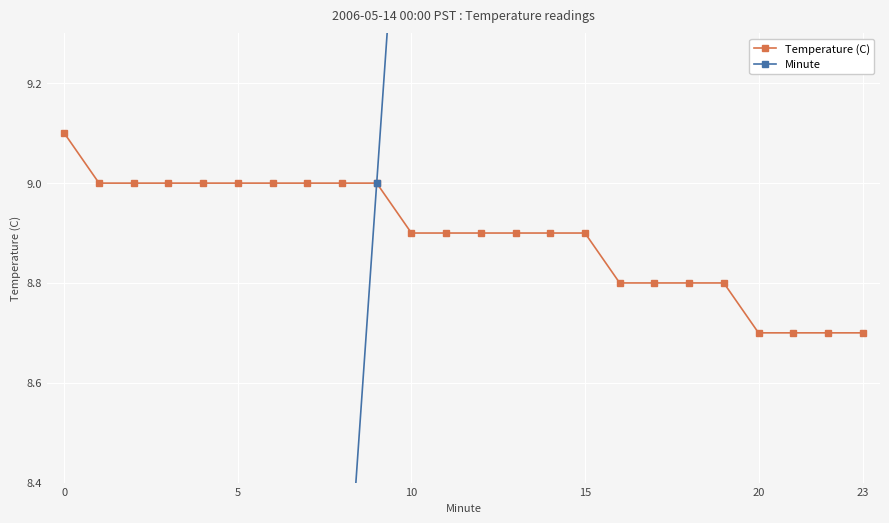

What is the highest value of the Temperature (C) series?

9.1